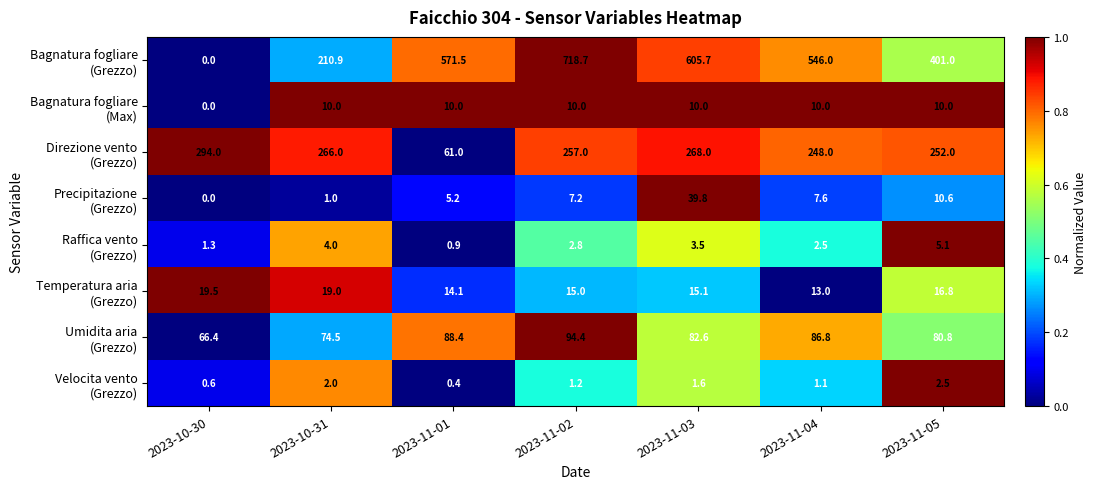

How many categories are shown in the chart?

7